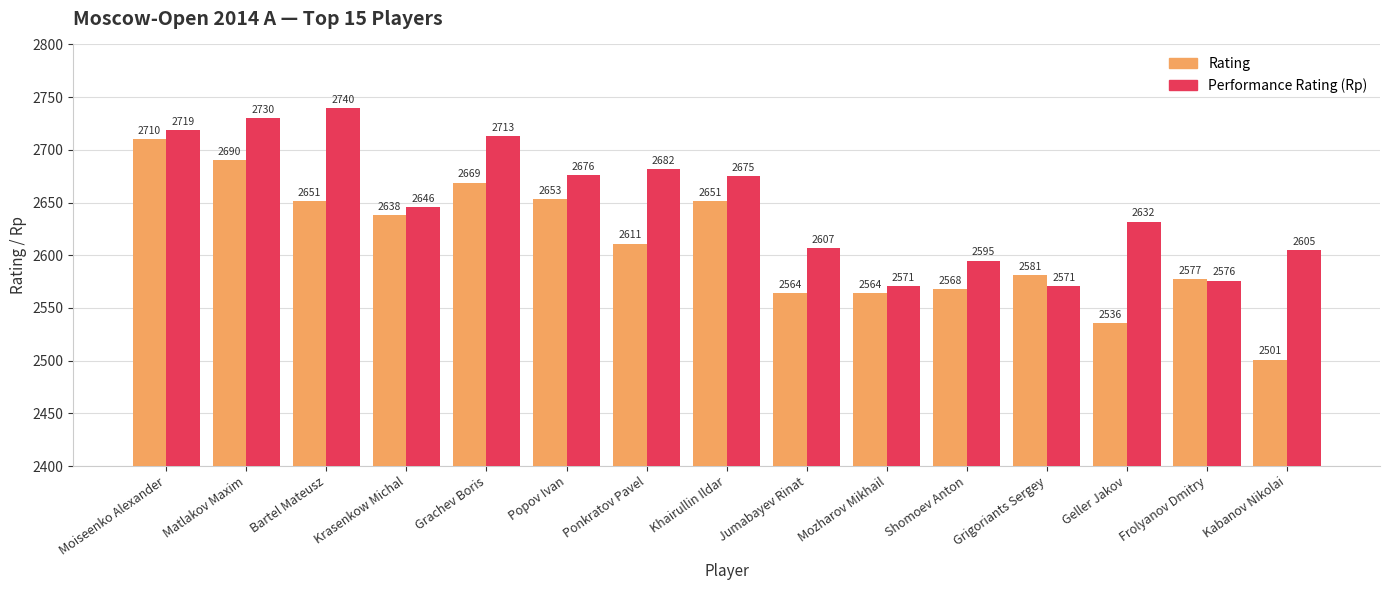

At which label is Rating closest to 2605?

Ponkratov Pavel